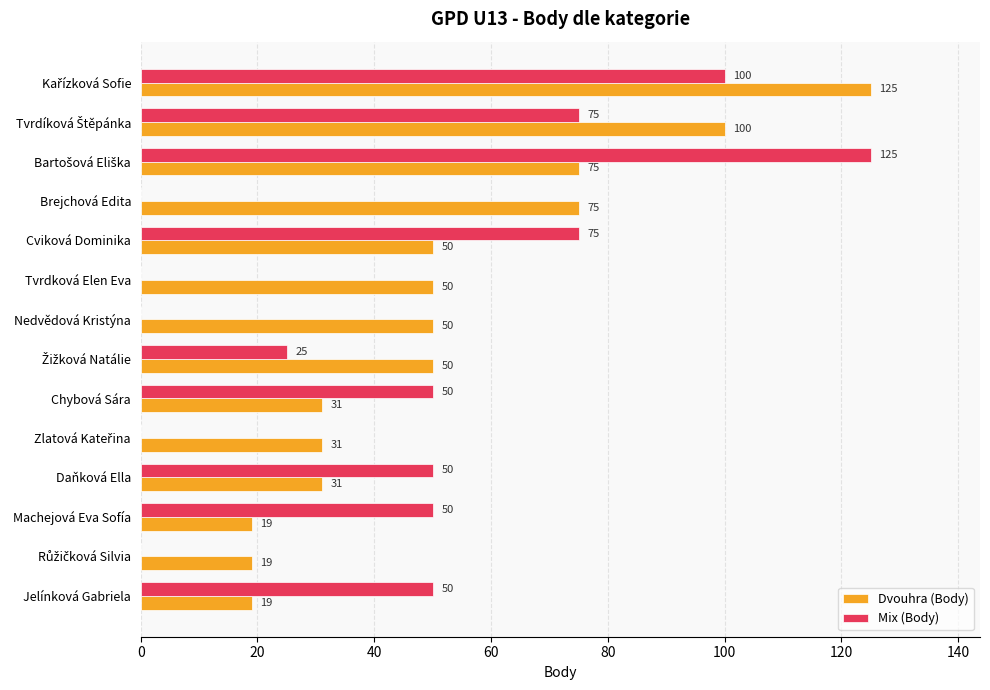

What is the maximum value shown in the chart?

125